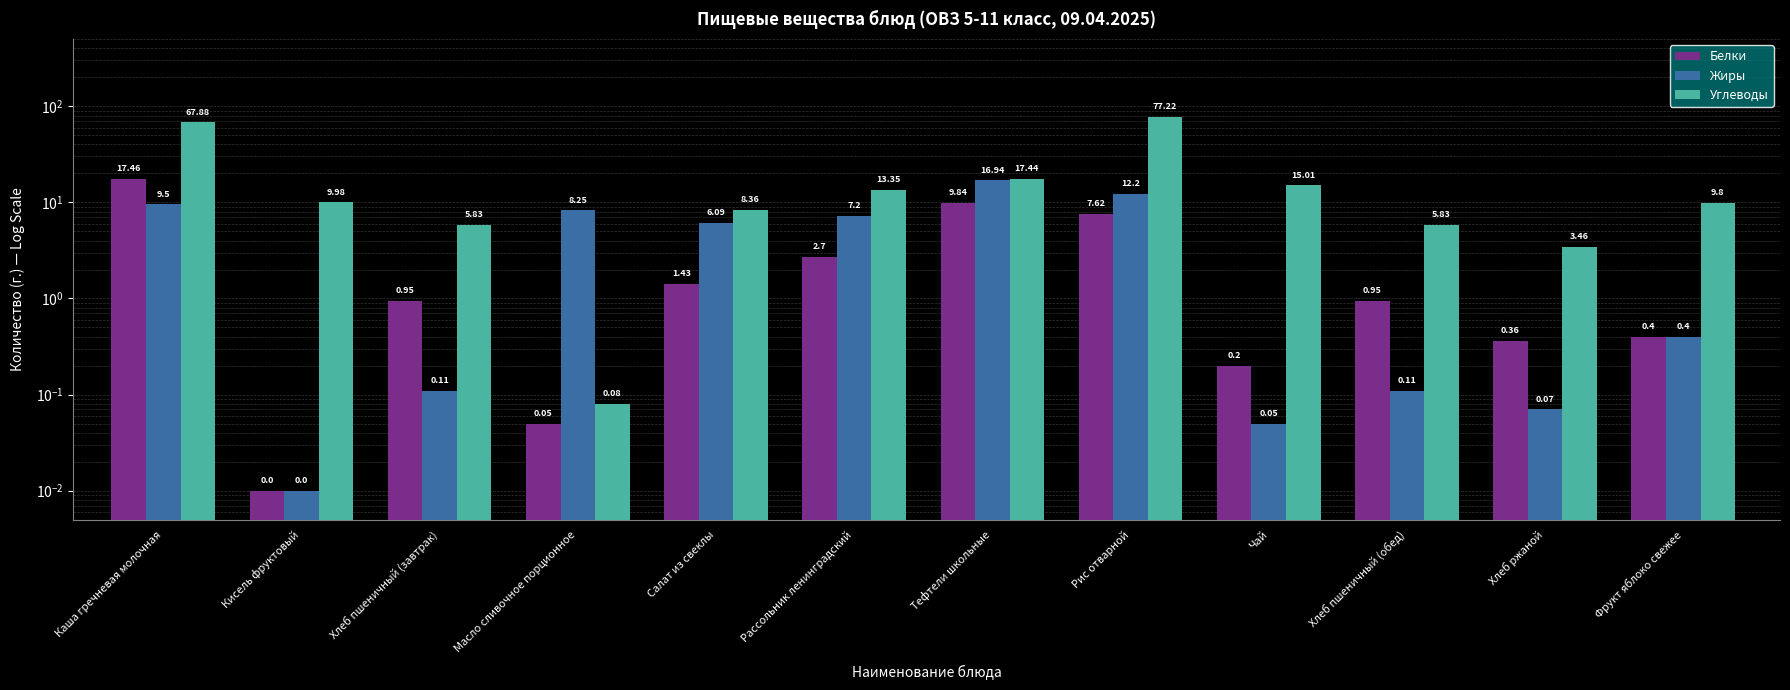

At which label does Углеводы first exceed 9?

Каша гречневая молочная